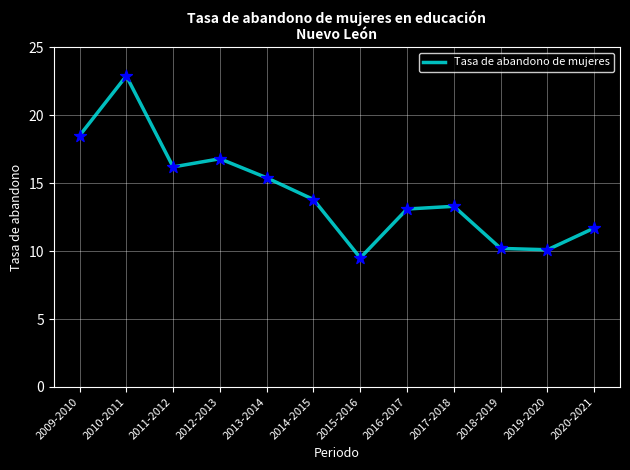

Between 2016-2017 and 2010-2011, which is larger?

2010-2011